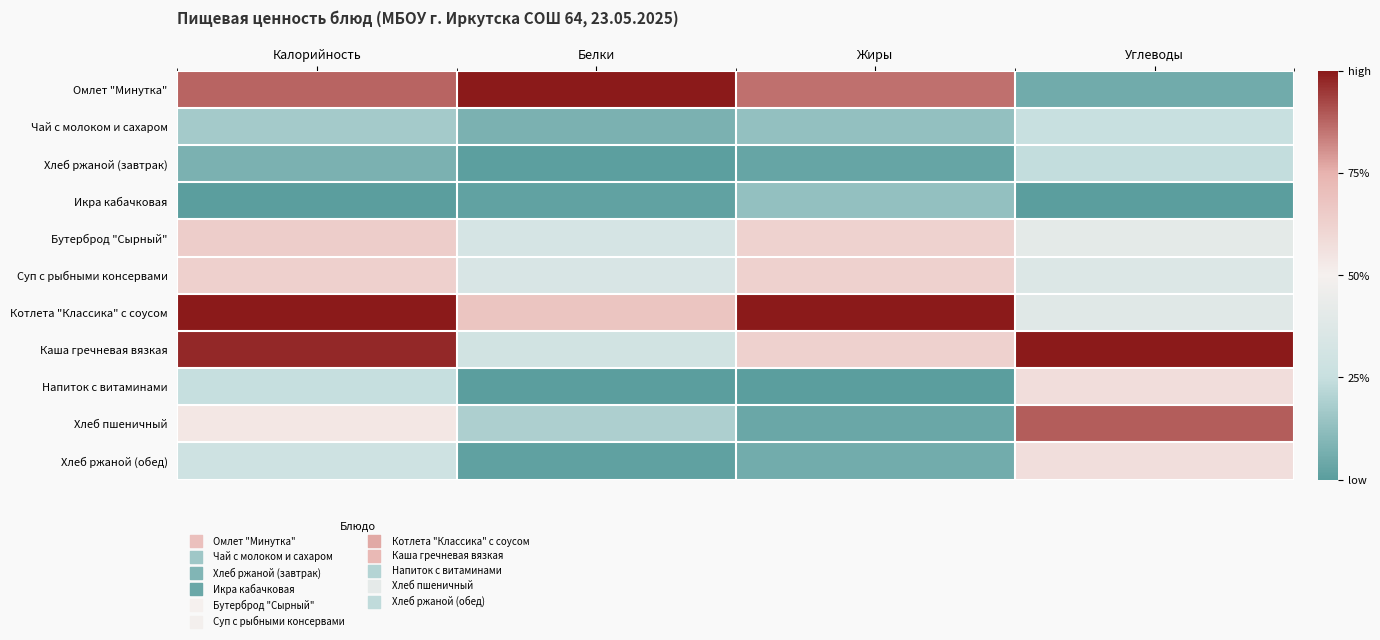

Reading left to right, transcribe all the data shown in this chart.

Омлет "Минутка": Калорийность=0.9	Белки=1.0	Жиры=0.9	Углеводы=0.1
Чай с молоком и сахаром: Калорийность=0.2	Белки=0.1	Жиры=0.1	Углеводы=0.3
Хлеб ржаной (завтрак): Калорийность=0.1	Белки=0.0	Жиры=0.0	Углеводы=0.2
Икра кабачковая: Калорийность=0.0	Белки=0.0	Жиры=0.1	Углеводы=0.0
Бутерброд "Сырный": Калорийность=0.6	Белки=0.3	Жиры=0.6	Углеводы=0.4
Суп с рыбными консервами: Калорийность=0.6	Белки=0.3	Жиры=0.6	Углеводы=0.4
Котлета "Классика" с соусом: Калорийность=1.0	Белки=0.7	Жиры=1.0	Углеводы=0.4
Каша гречневая вязкая: Калорийность=1.0	Белки=0.3	Жиры=0.6	Углеводы=1.0
Напиток с витаминами: Калорийность=0.2	Белки=0.0	Жиры=0.0	Углеводы=0.6
Хлеб пшеничный: Калорийность=0.5	Белки=0.2	Жиры=0.0	Углеводы=0.9
Хлеб ржаной (обед): Калорийность=0.3	Белки=0.0	Жиры=0.1	Углеводы=0.6